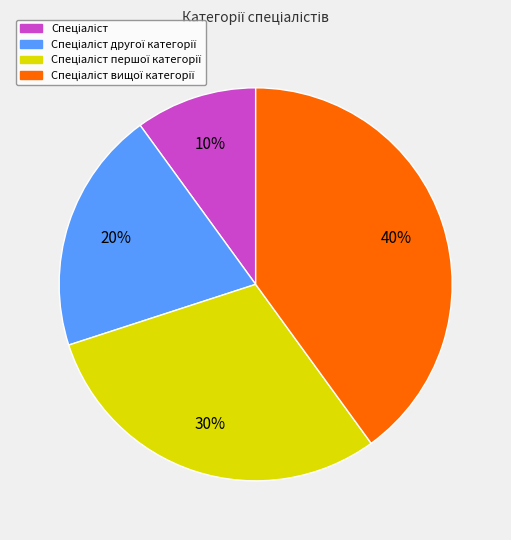

How many segments does this pie chart have?

4